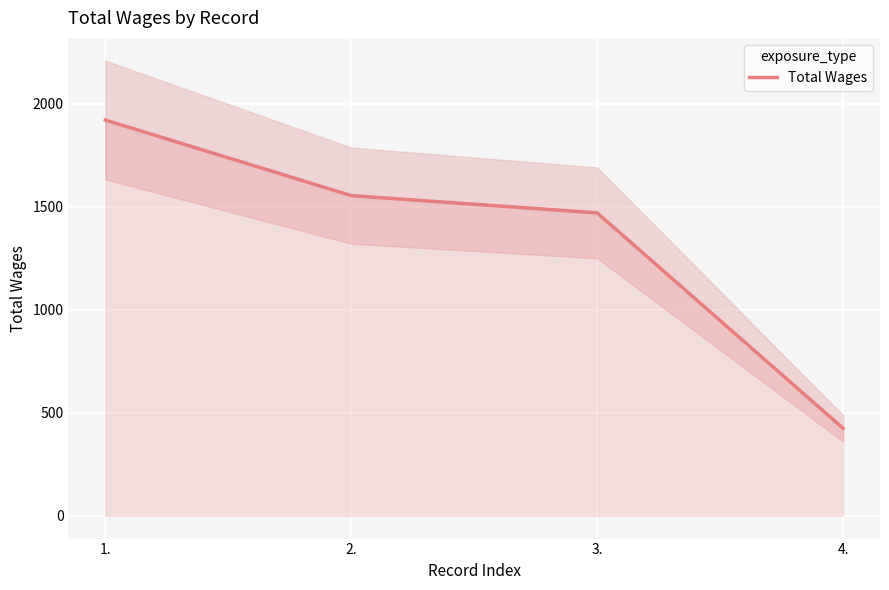

The value at 3. is 879. True or false?

False